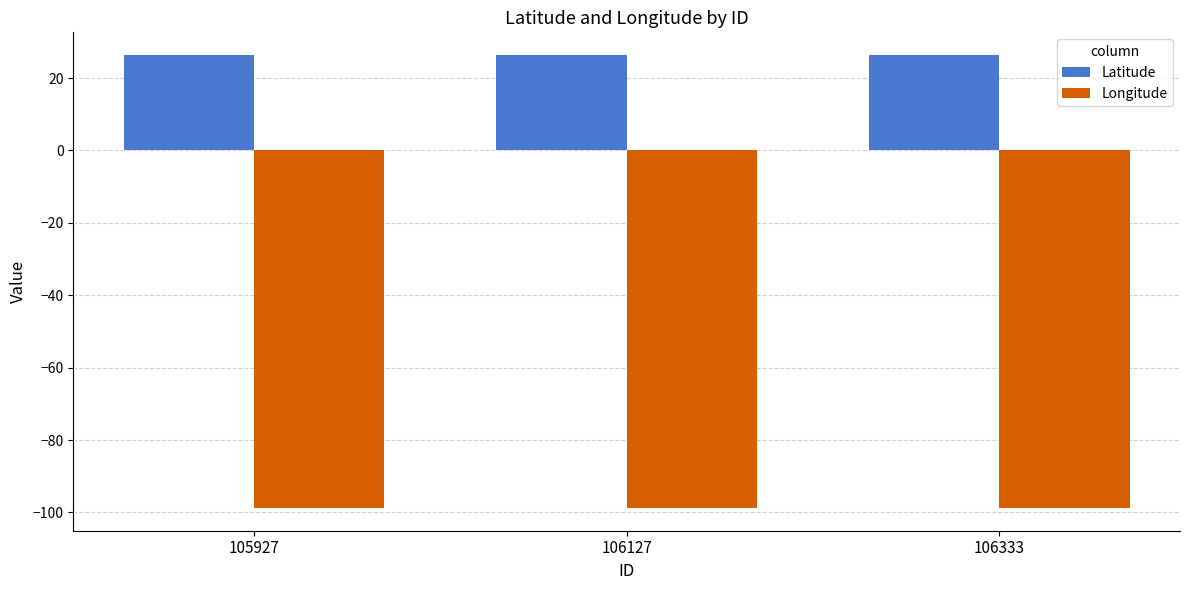

What are all the series names shown in the legend?

Latitude, Longitude